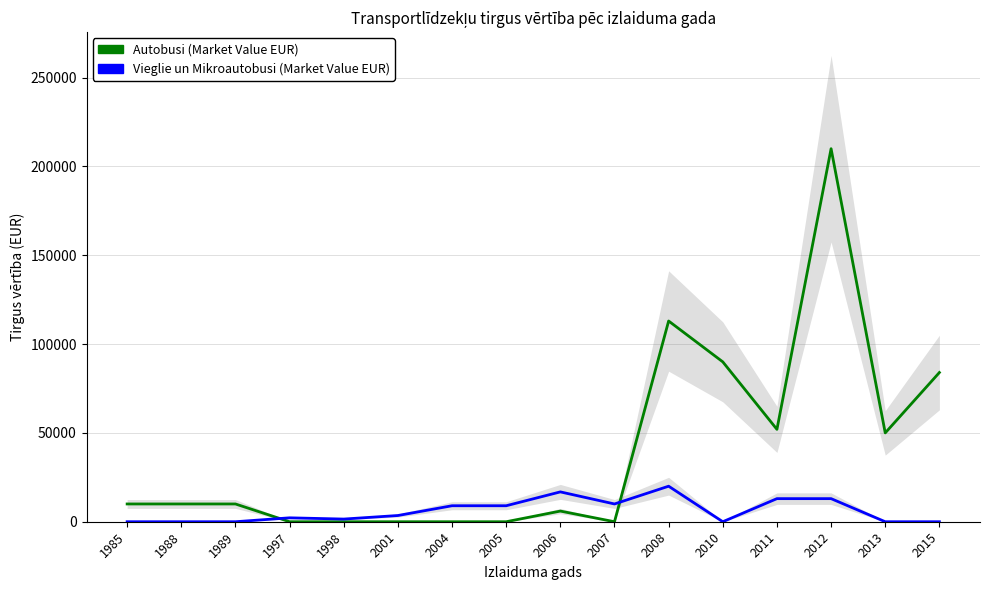

Where is the first local maximum for Autobusi (Market Value EUR)?

2006